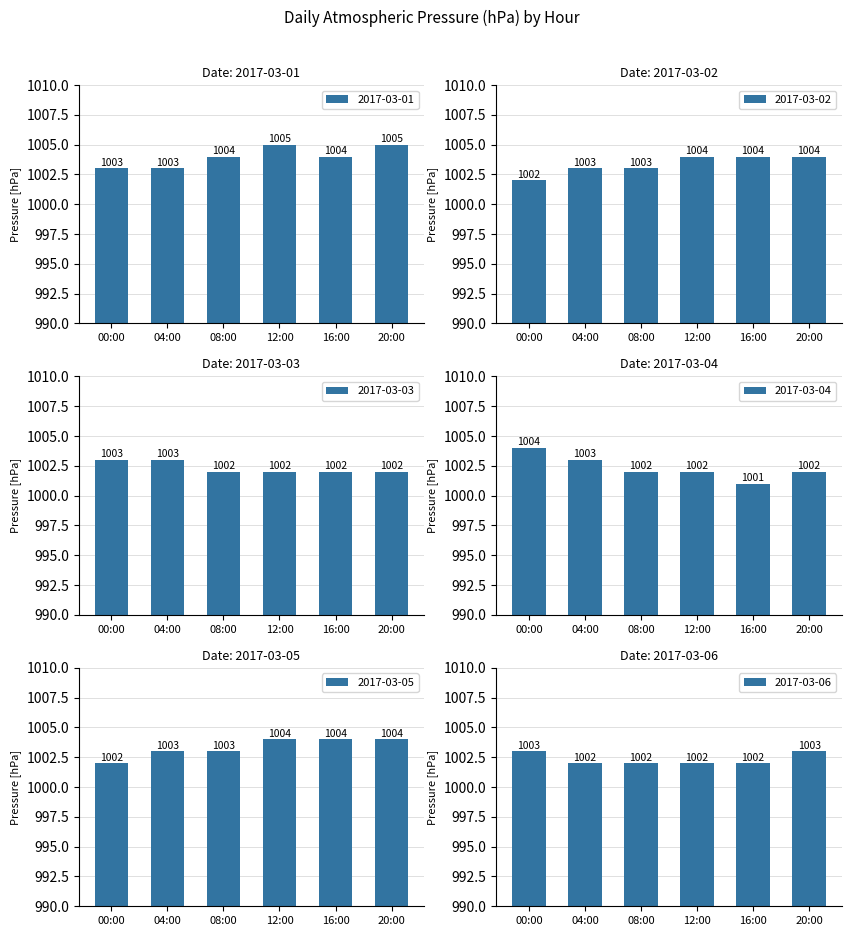

Does the chart contain any negative values?

No